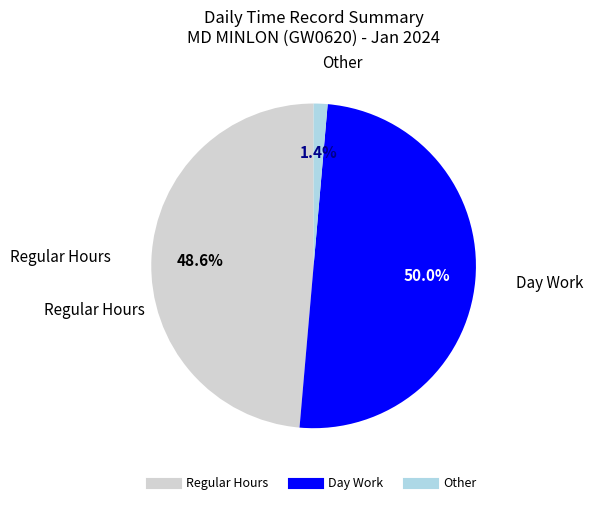

Is there any slice that represents more than half of the pie?

Yes